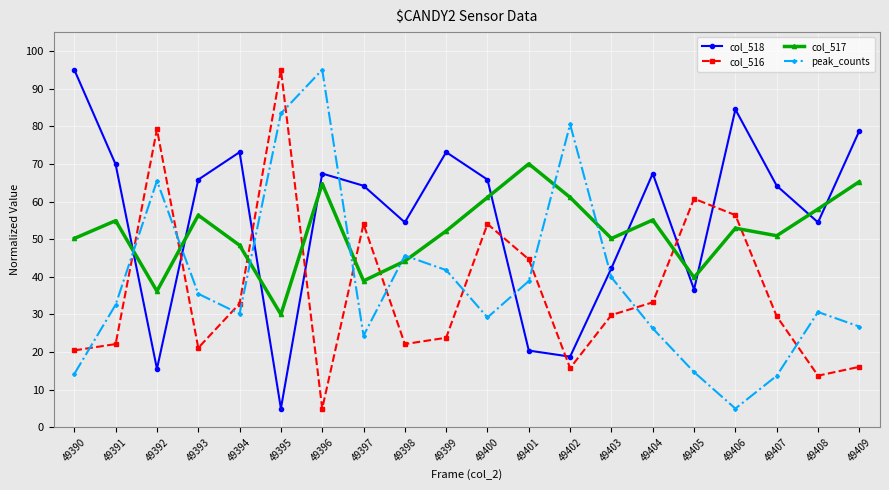

Is the value of peak_counts at 49406 greater than the value of col_517 at 49403?

No